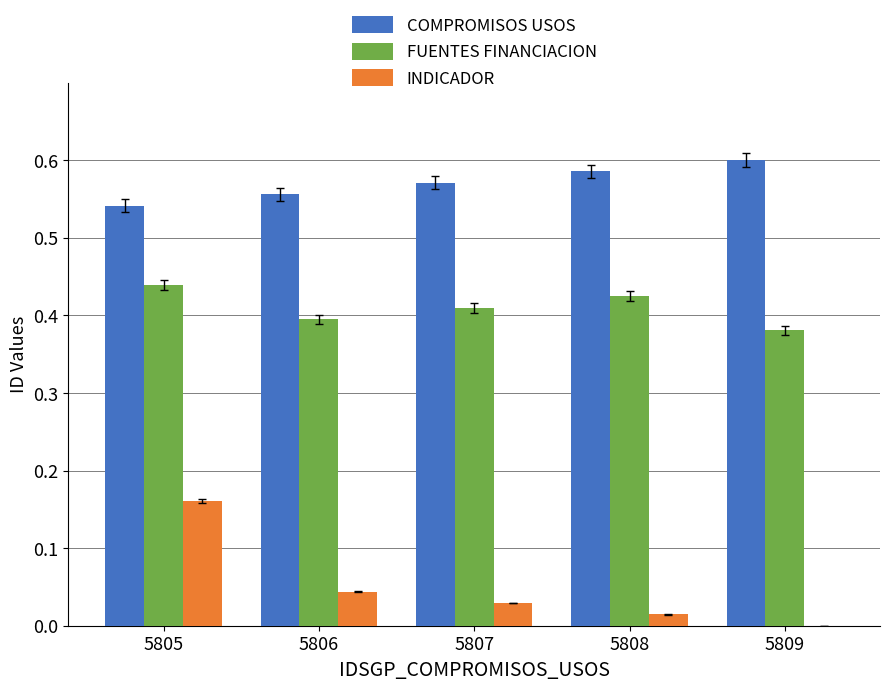

True or false: FUENTES FINANCIACION has a value of 0.4 at 5808.

True